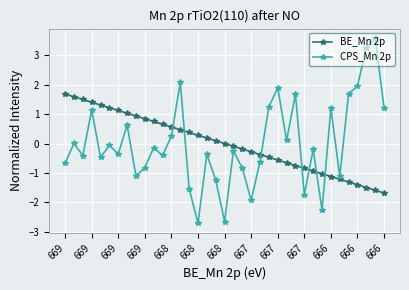

What is the difference between the maximum and second lowest values in the CPS_Mn 2p series?

6.3